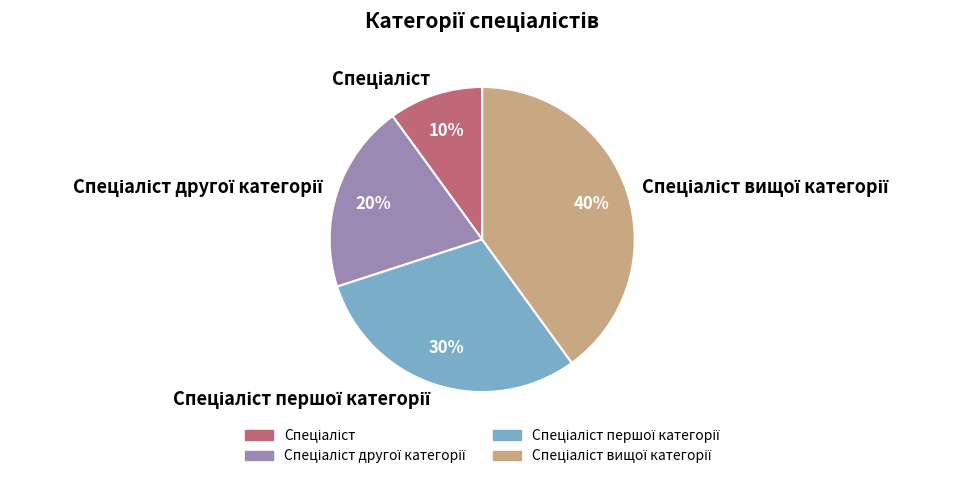

To the nearest percent, what is the difference between the largest and smallest slice percentages?

30%